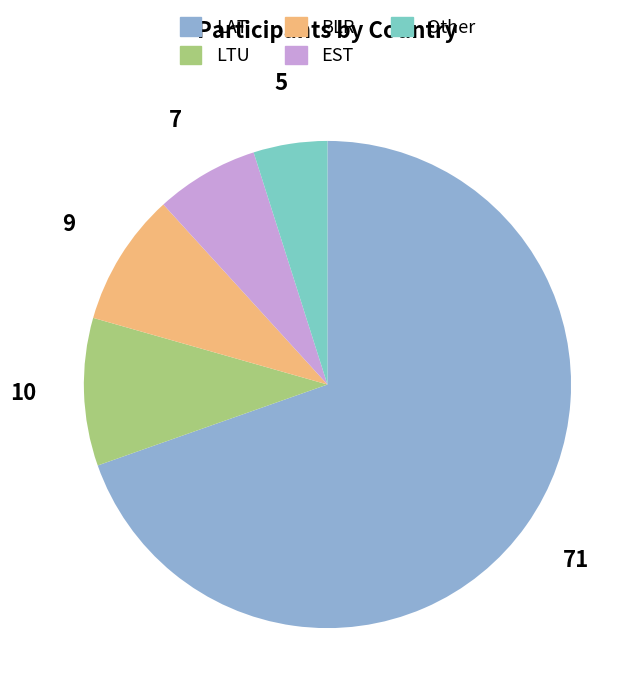

Which category accounts for the majority?

LAT